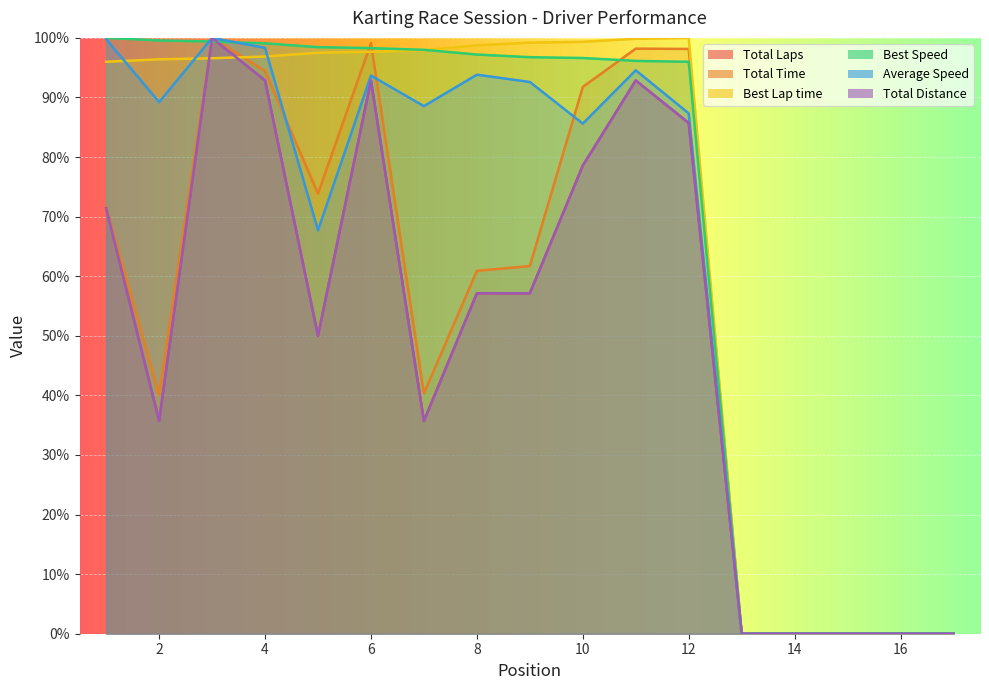

Is it true that Total Distance equals 58.1 at 6?

False